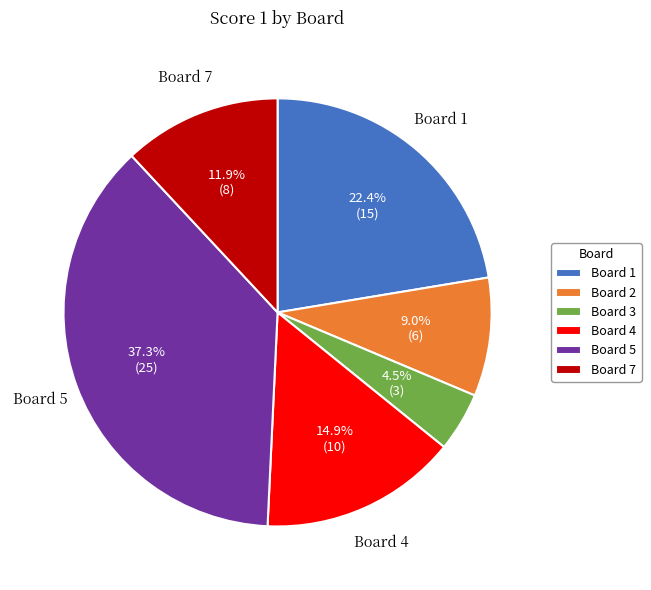

Is the sum of Board 2 and Board 7 greater than half?

No